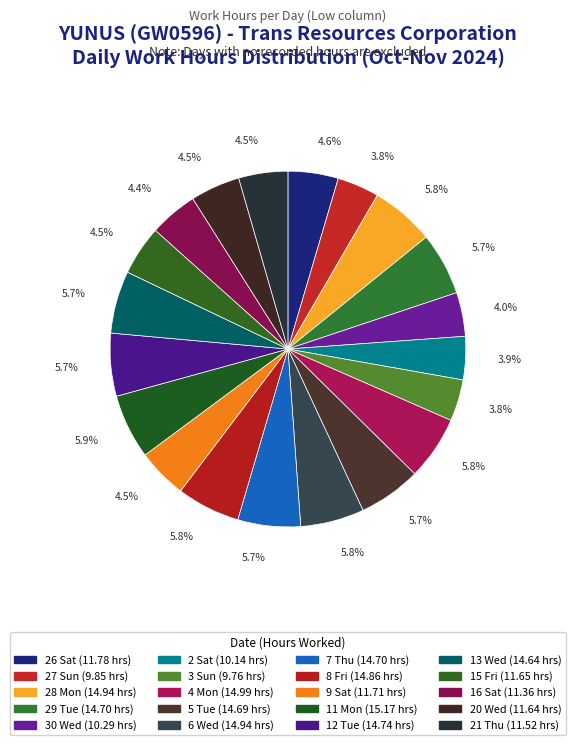

Is it true that 9 Sat is 14% of the pie?

False